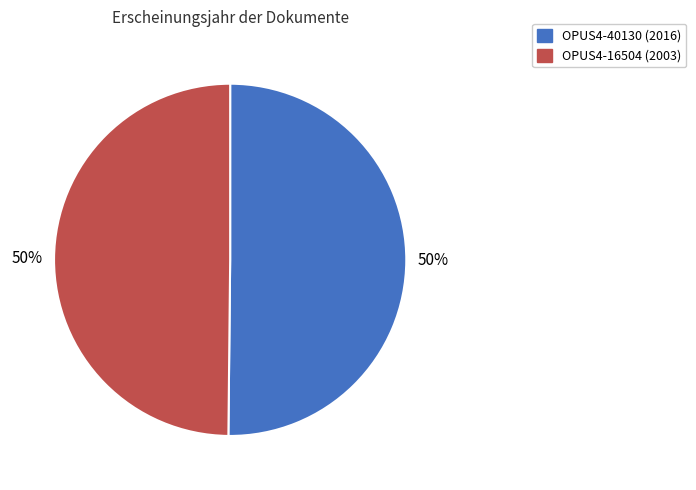

Approximately how many times larger is the value at OPUS4-16504 compared to OPUS4-40130?

1.0